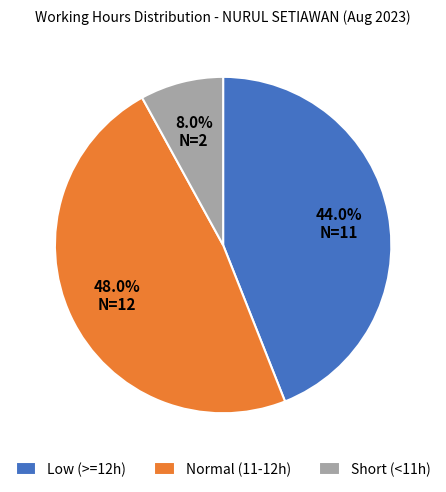

Is there any slice that represents more than half of the pie?

No